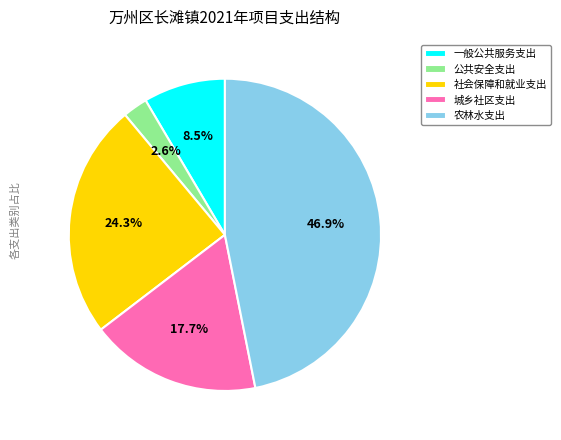

How many slices are in this pie chart?

5